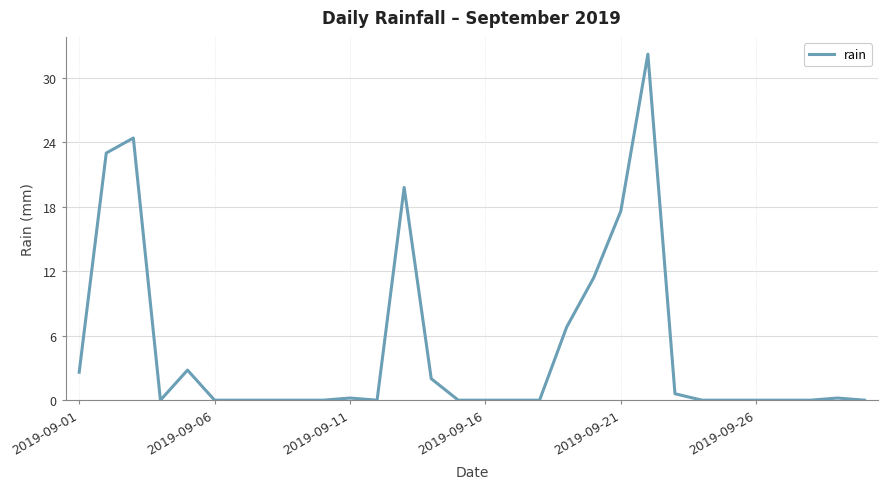

What is the difference between the maximum and minimum values?

32.2